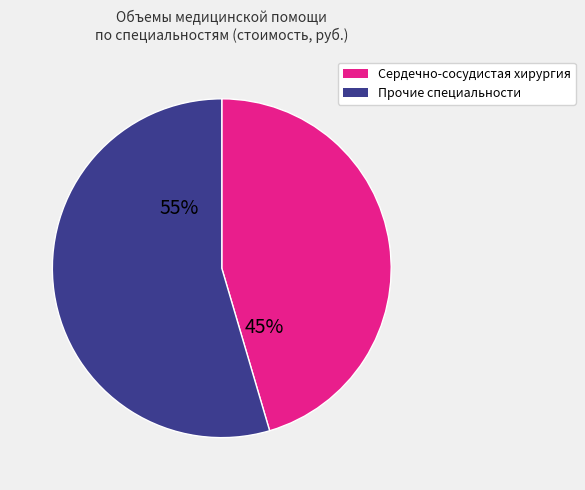

Is there a majority slice in this chart?

Yes